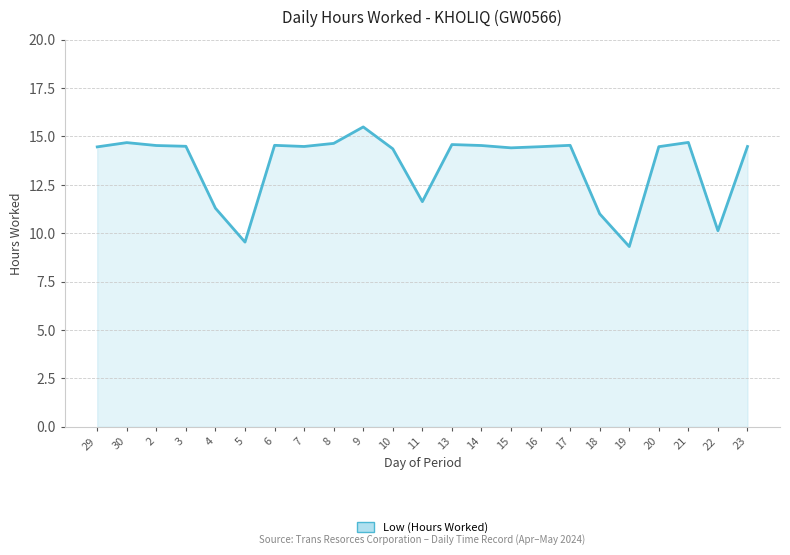

What is the difference between the maximum and minimum values?

6.2